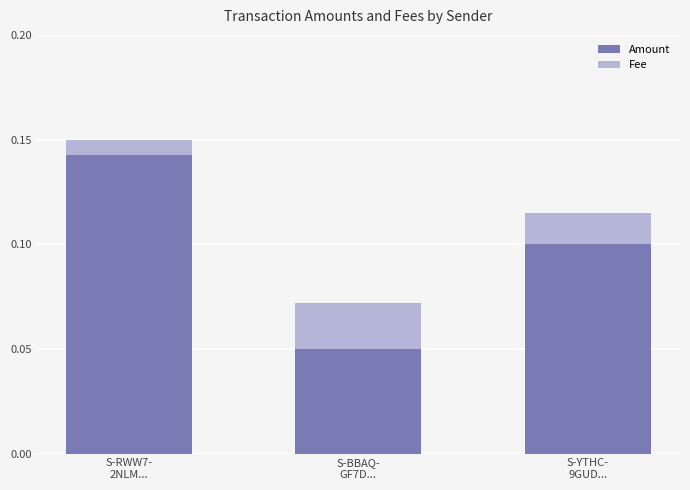

What is the sum of all Amount values?

0.3